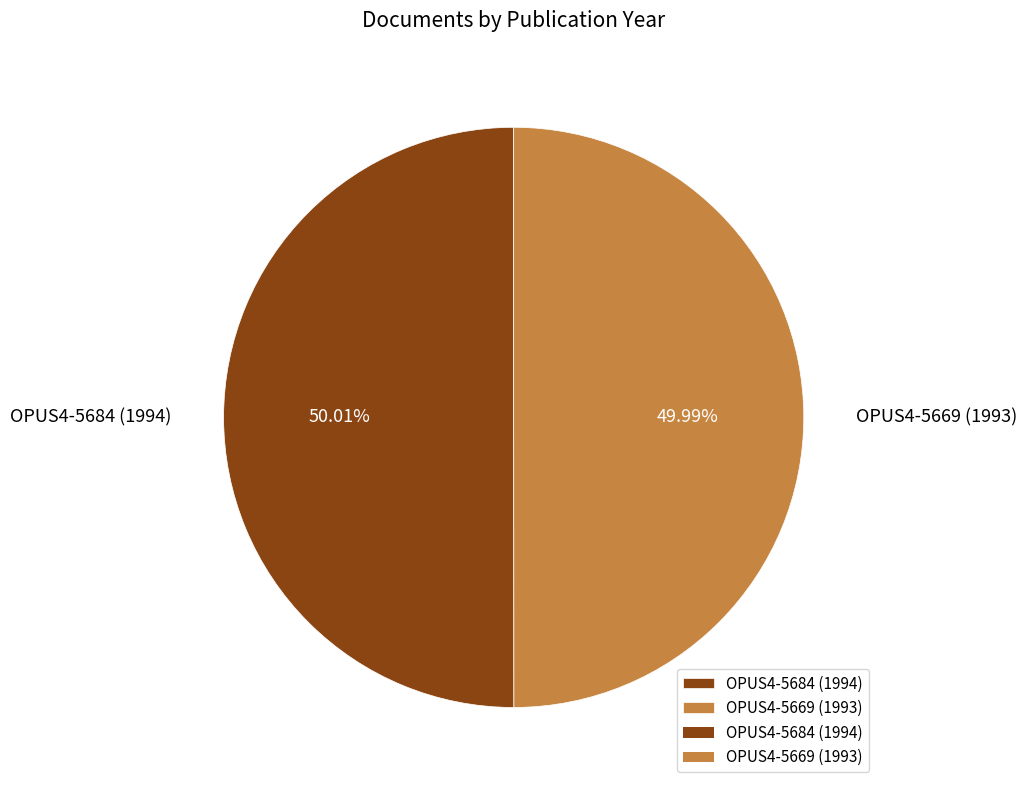

Approximately how many times larger is the value at OPUS4-5684 (1994) compared to OPUS4-5669 (1993)?

1.0